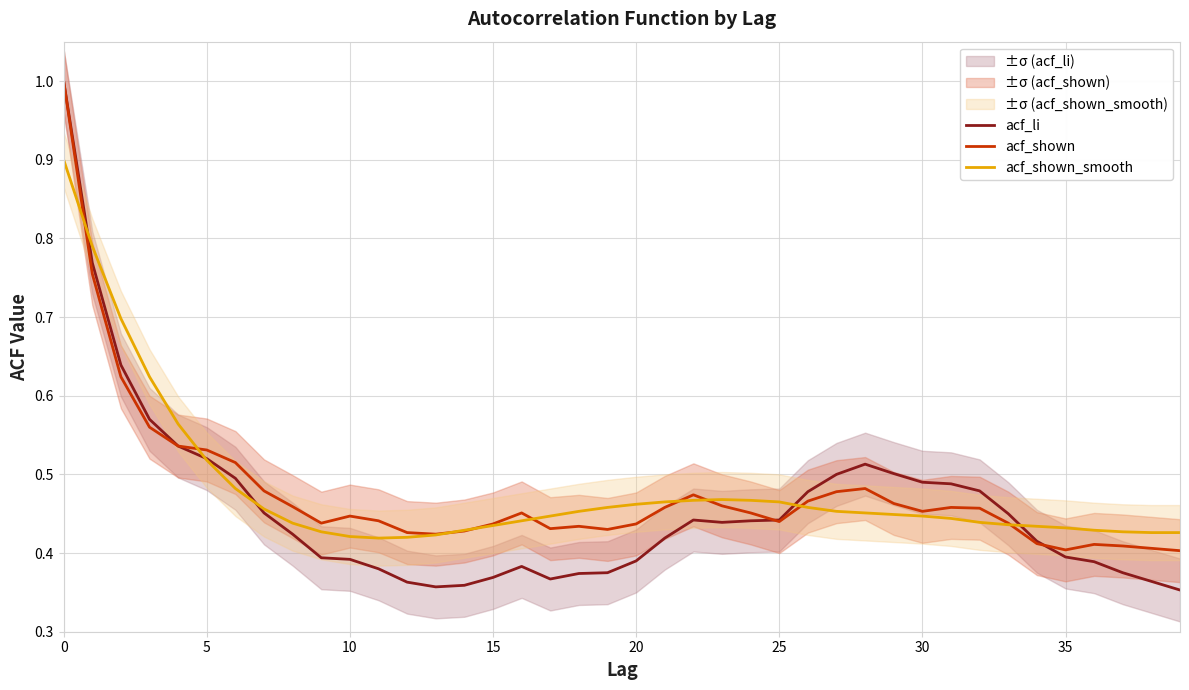

Is it true that acf_shown equals 0.1 at 38?

False